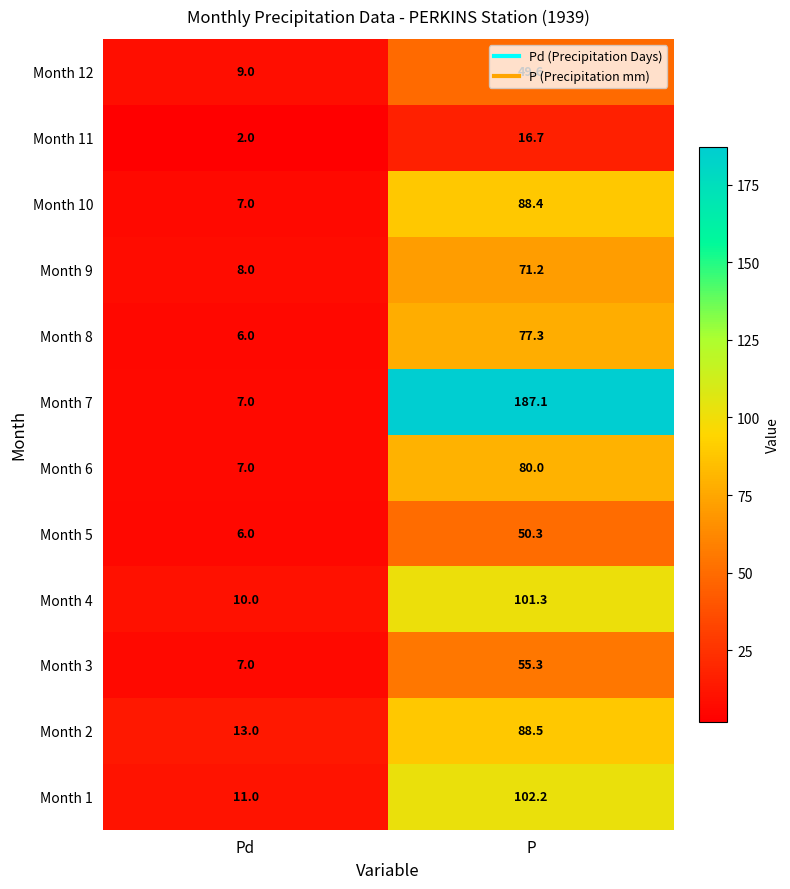

What is the smallest value displayed?

2.0